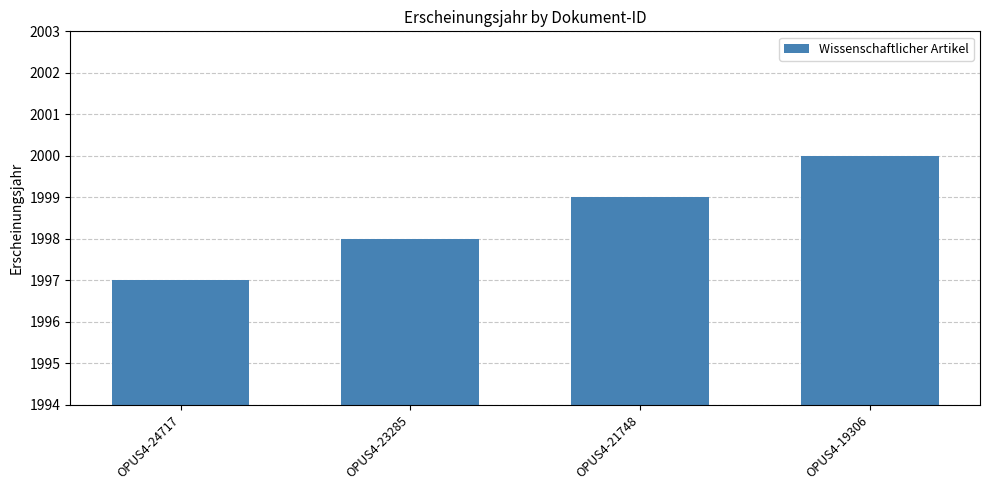

Is it true that the value at OPUS4-23285 is 1998?

True